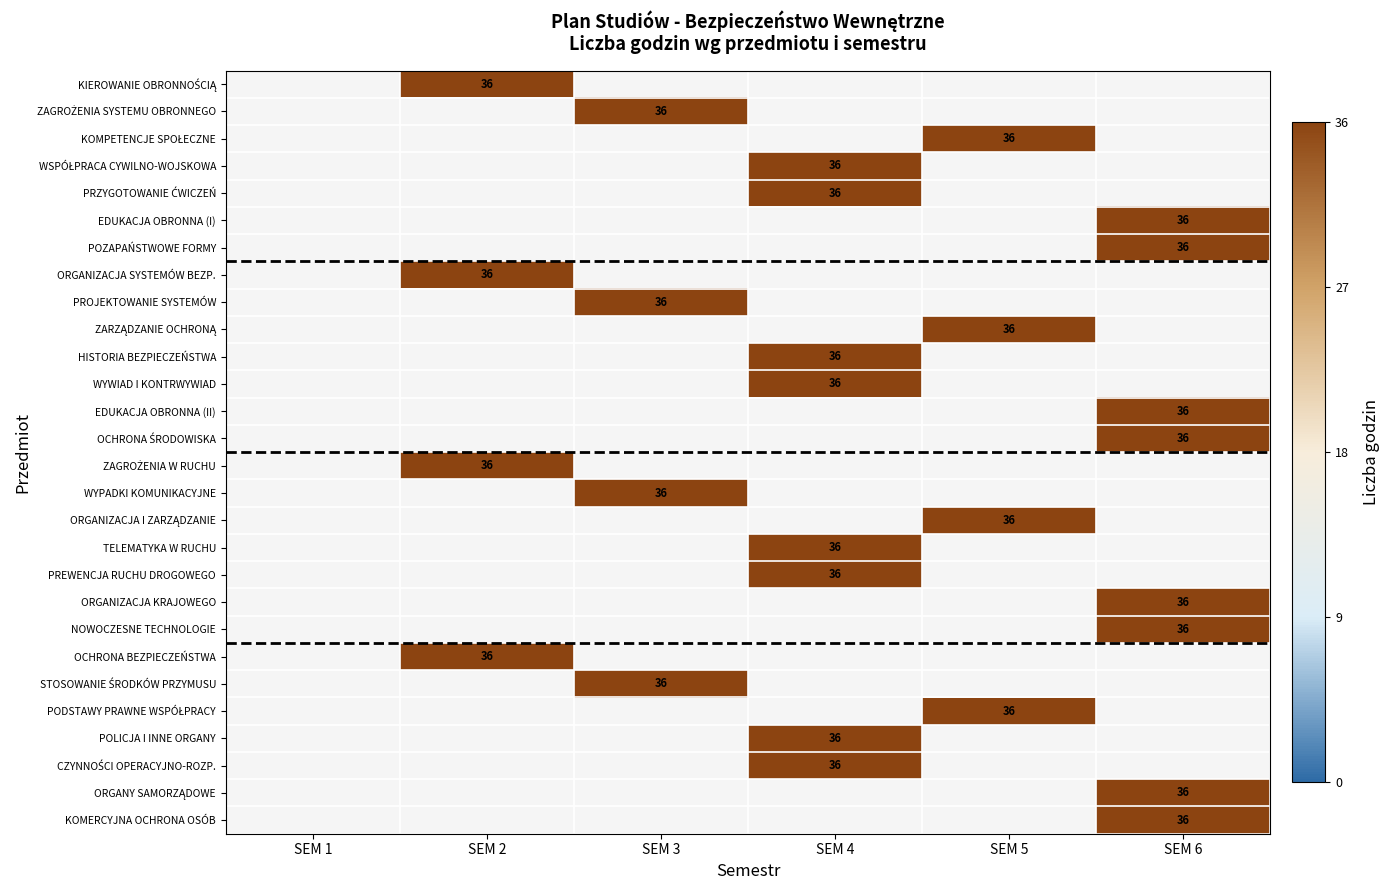

Which category has the lowest value across all series?

SEM 2